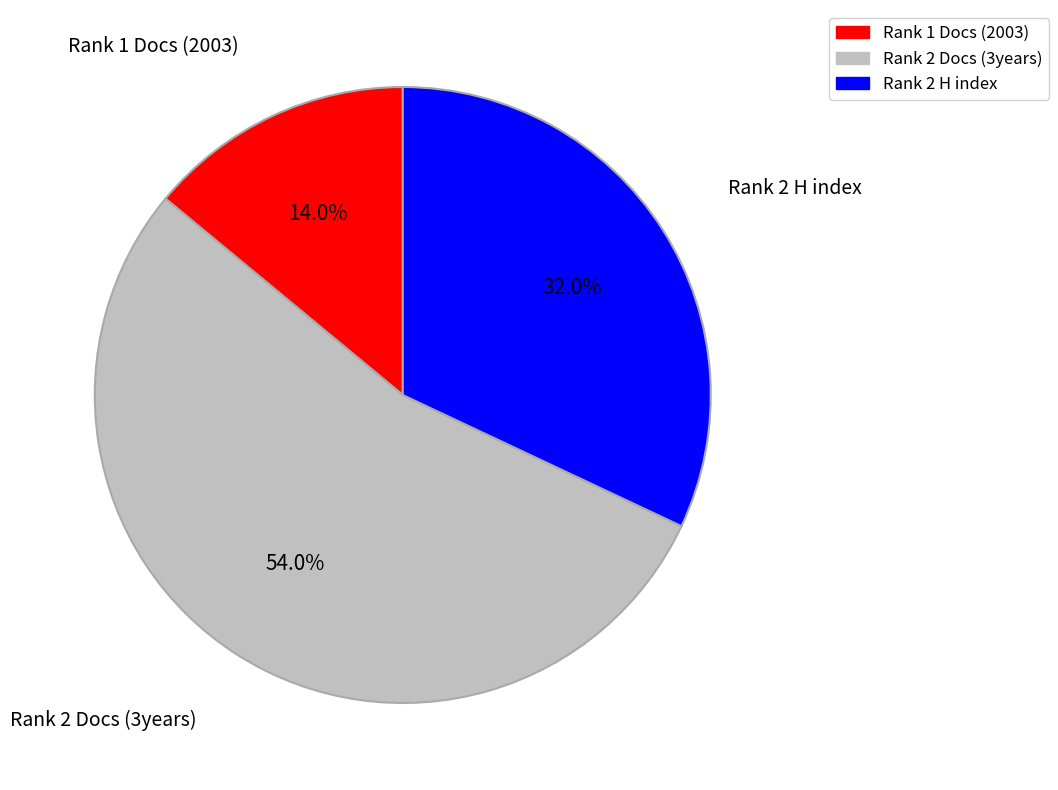

Which category has the biggest portion of the pie?

Rank 2 Docs (3years)